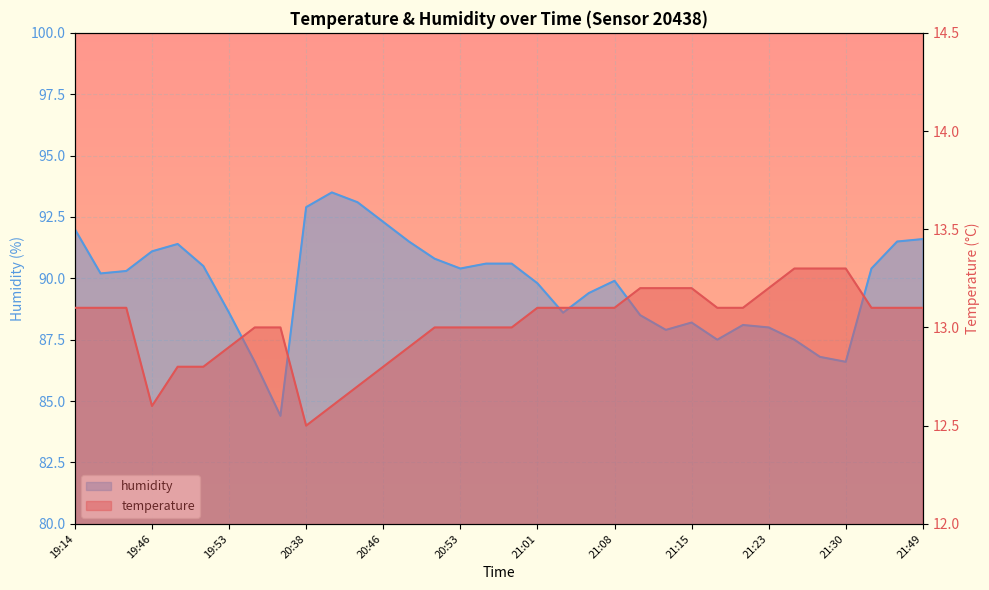

Count the number of categories in the chart.

34